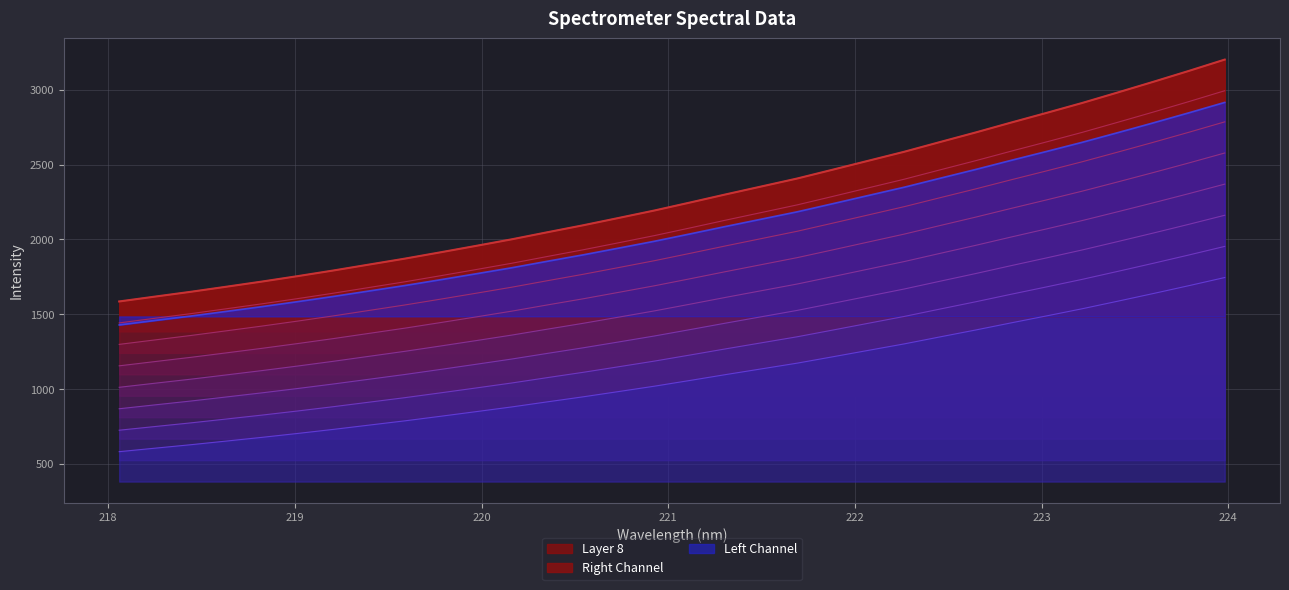

True or false: the data shows 3127.4 at 223.7895.

True